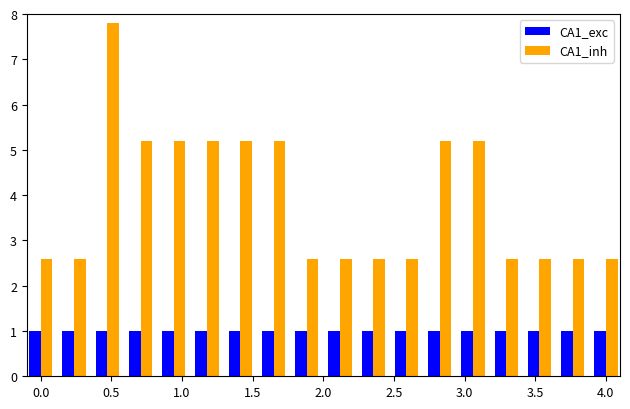

What is the difference between the maximum and second lowest values in the CA1_inh series?

5.2